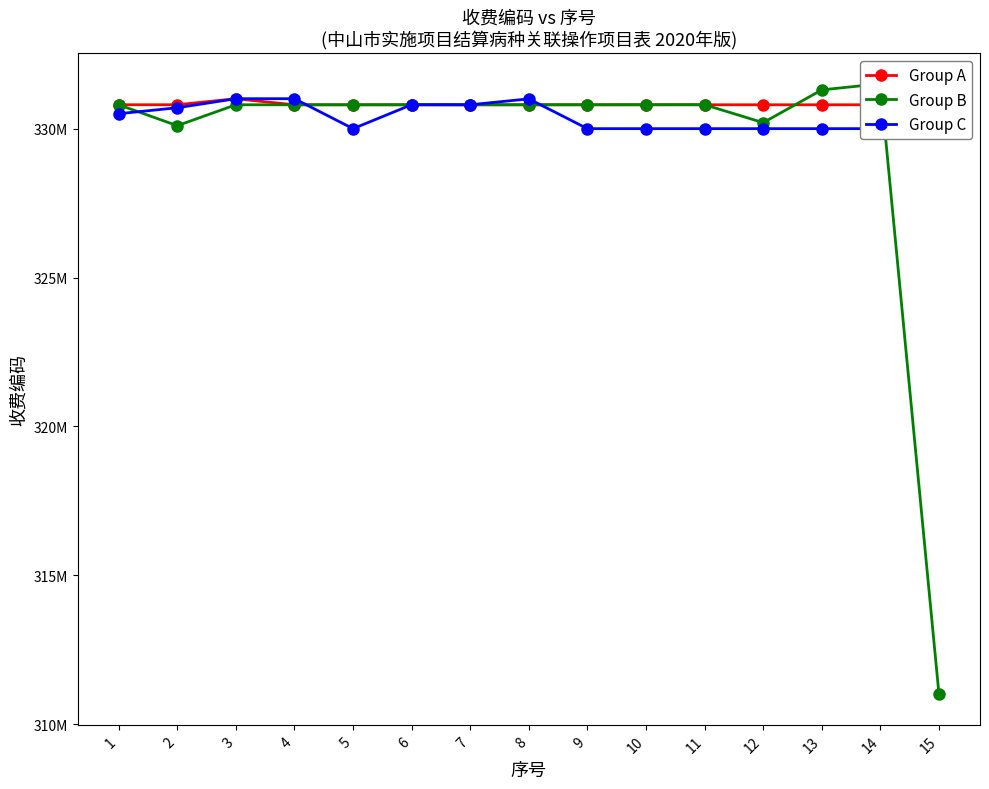

True or false: Group A has a value of 330801014 at 9.

True